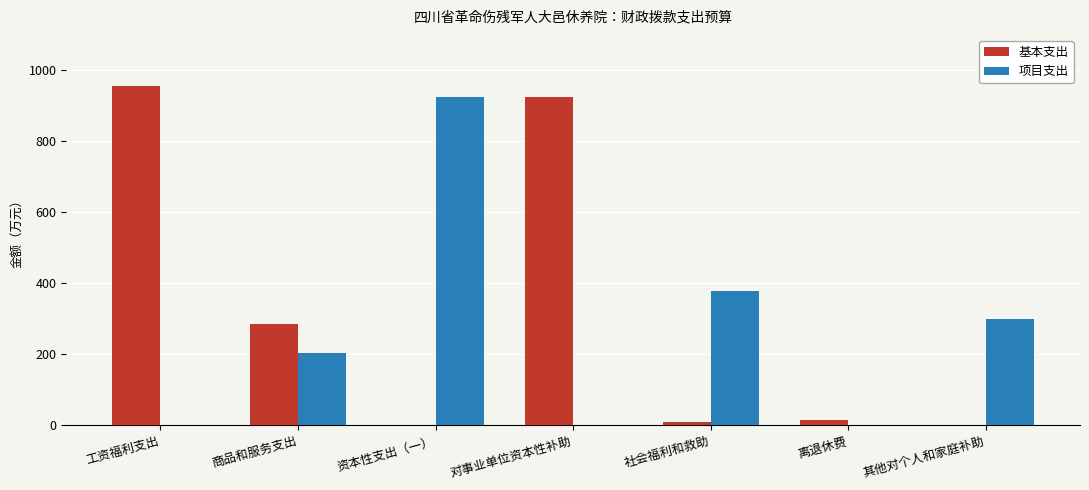

Which series has the largest total across all categories?

基本支出